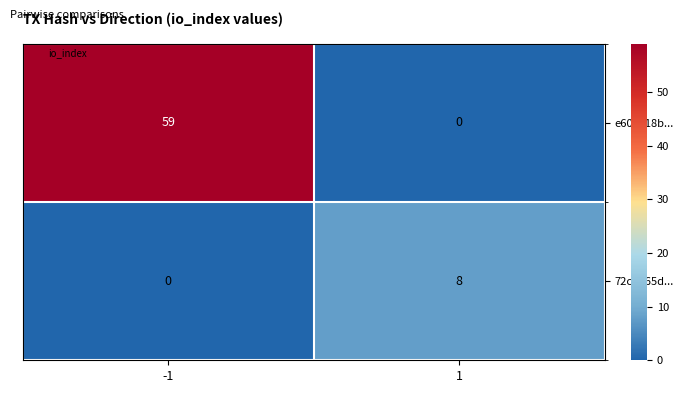

Which category has the highest value across all series?

-1